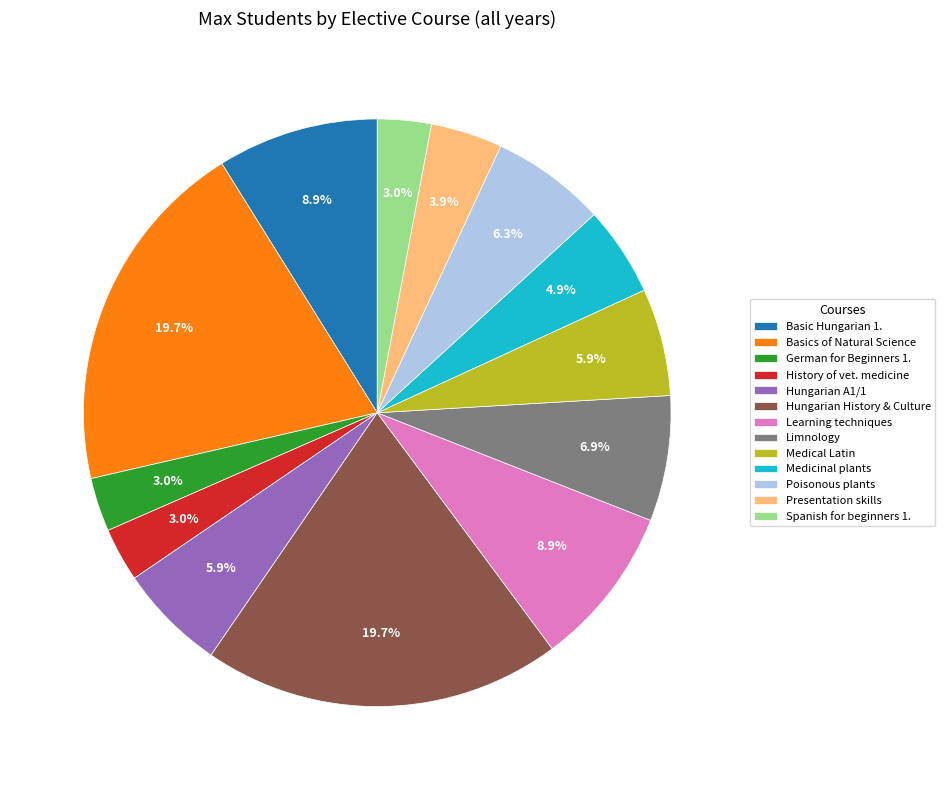

How many segments does this pie chart have?

13